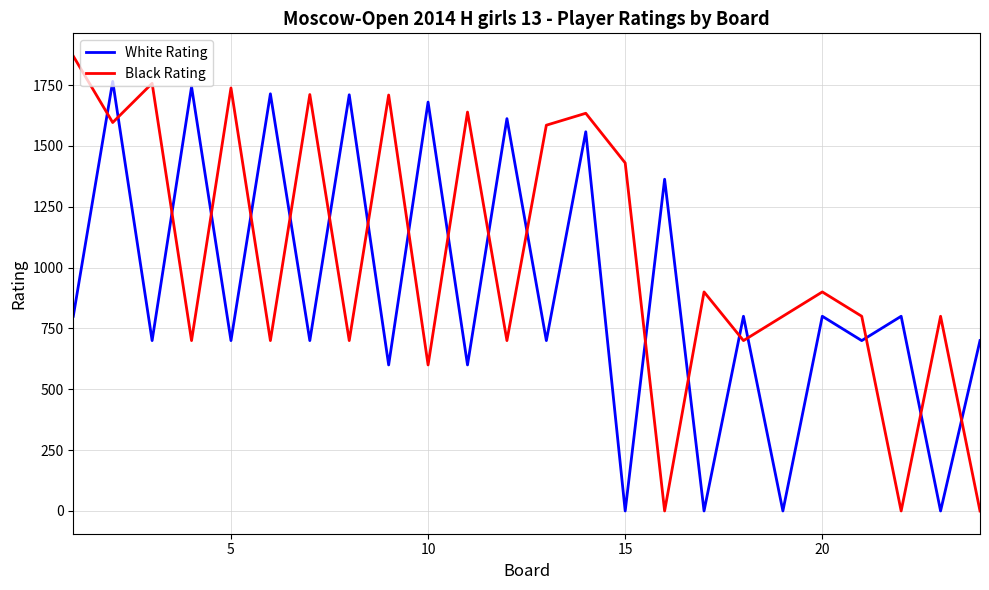

What is the maximum value for Black Rating?

1869